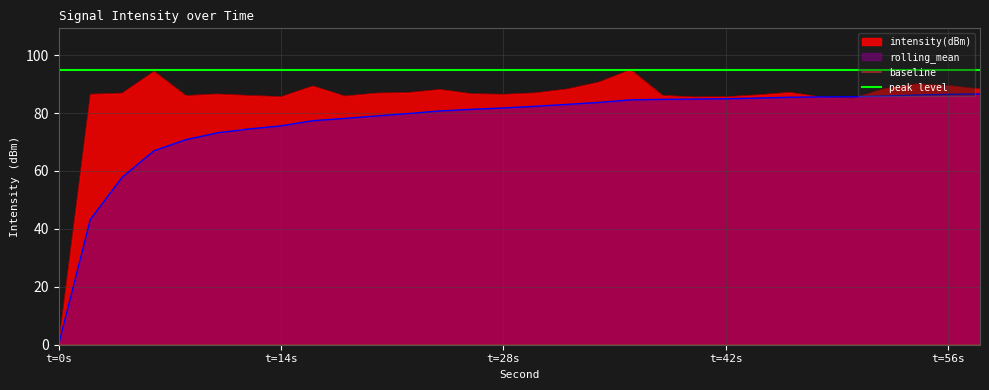

At which category does the chart reach its peak across all series?

36